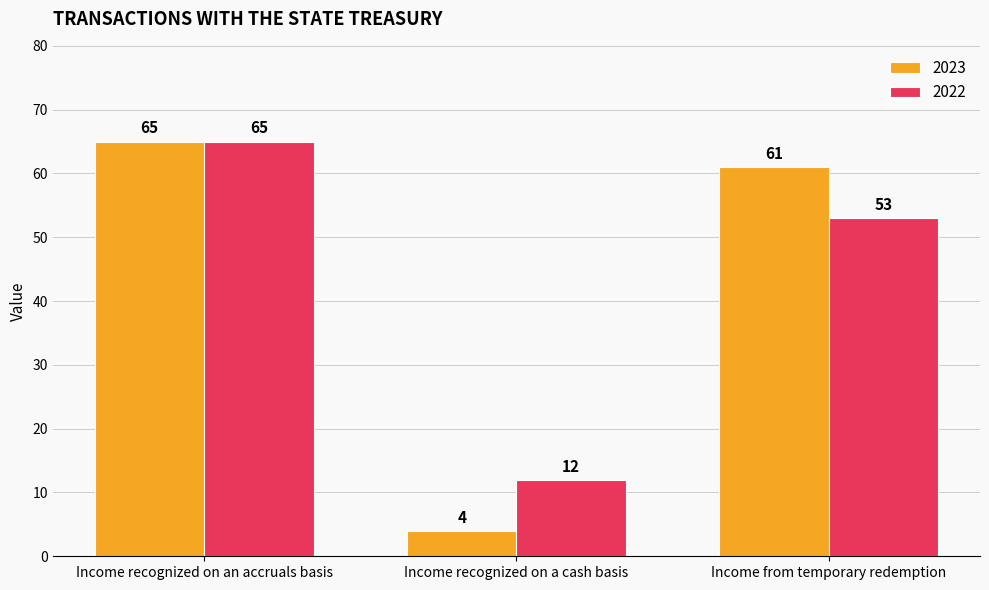

Are the bars grouped side by side (vs. stacked)?

Yes